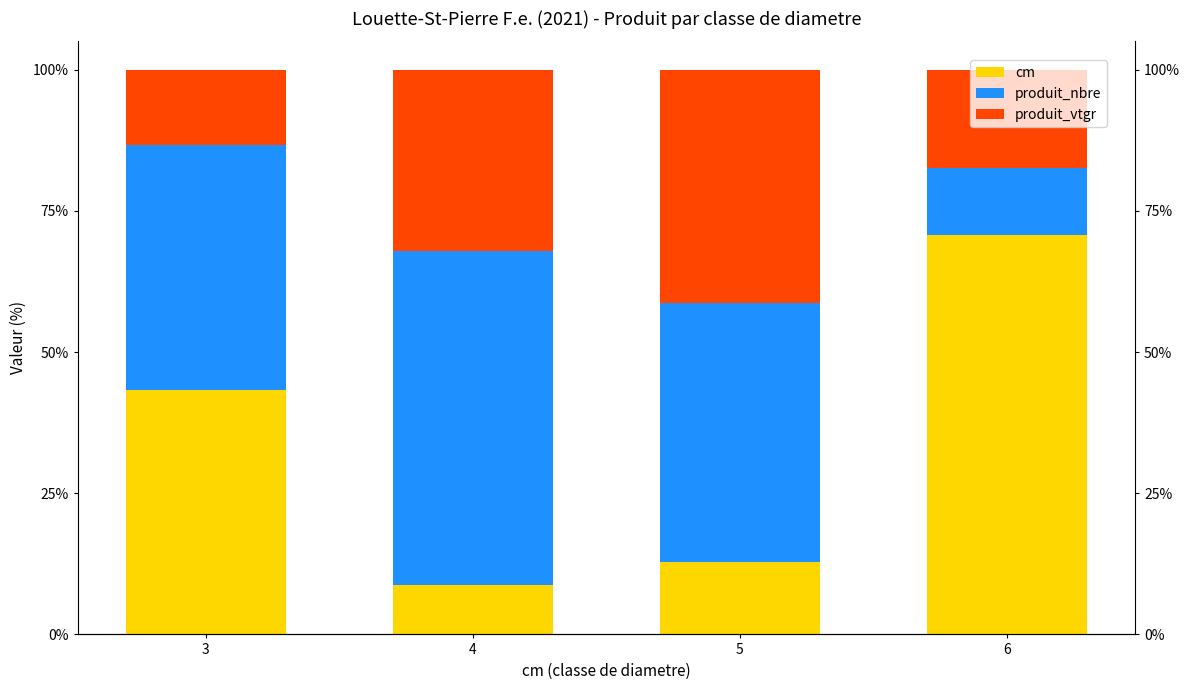

True or false: cm has a value of 15.7 at 3.

False